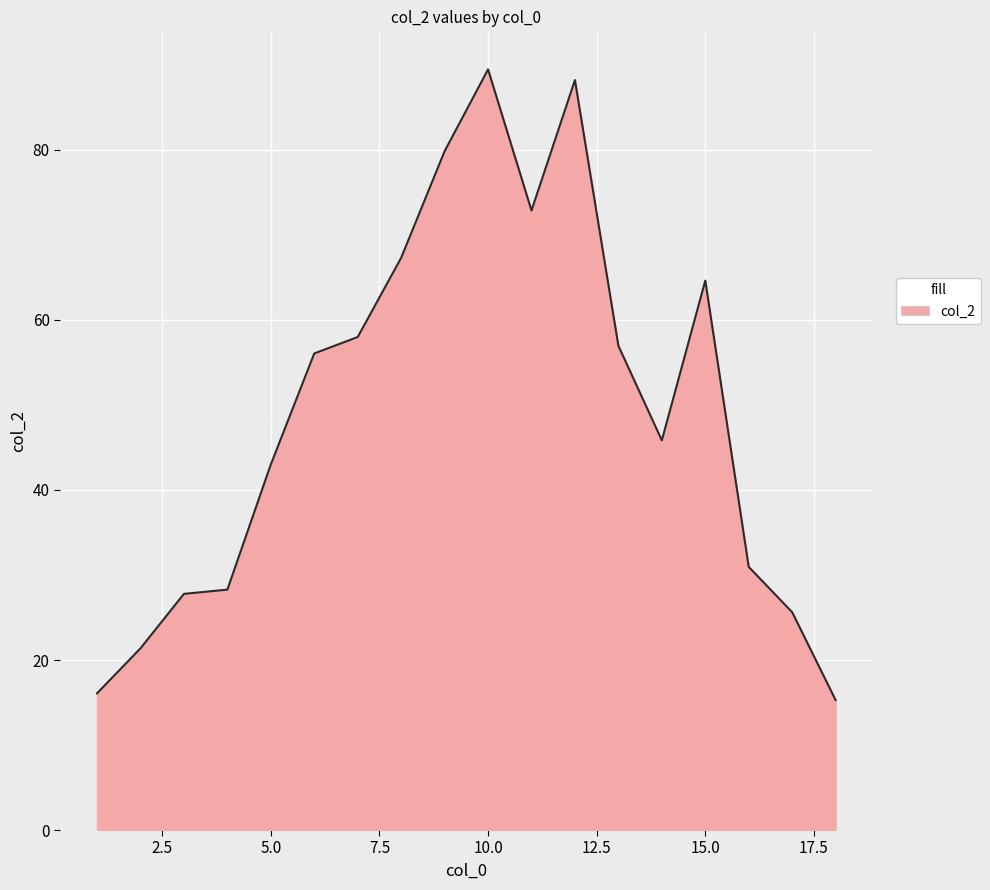

What is the smallest value displayed?

15.3